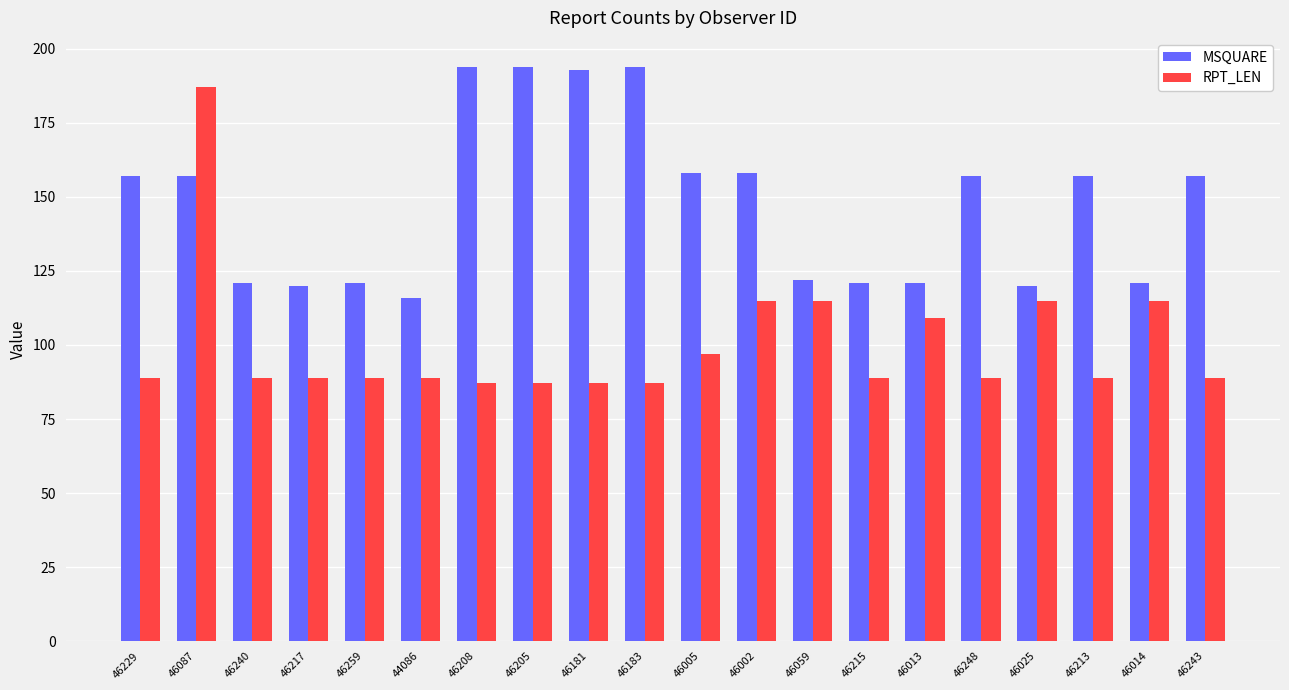

The RPT_LEN series shows 89 at 46240. True or false?

True